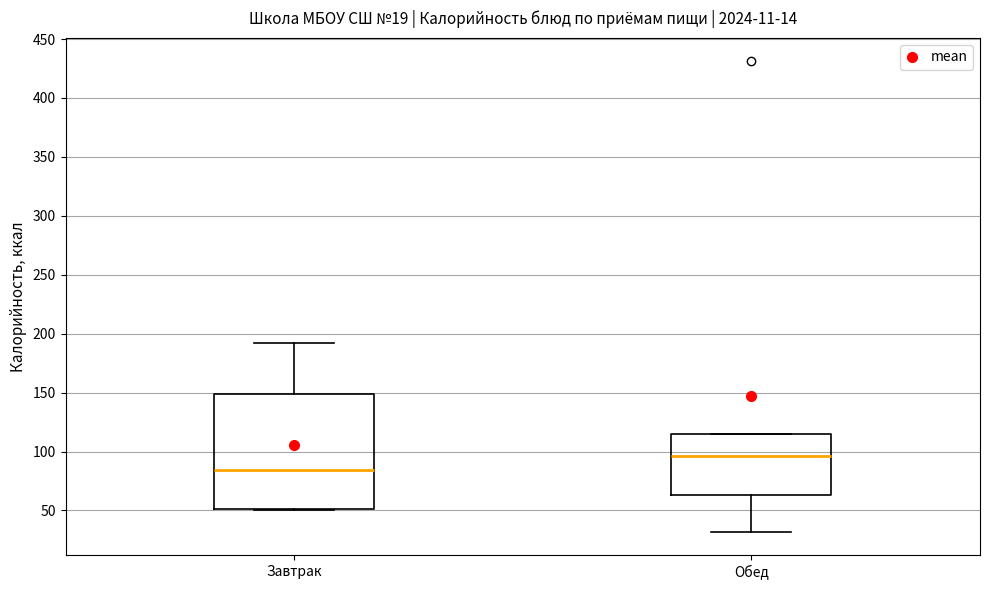

Reading left to right, transcribe this box plot: for each box, give where its median line is, the range the box spans, and where its two whiskers end, as read against the y-axis. The values are not printed on the chart, so give them approximately, as read against the axis.

Завтрак: median 85, box 50 to 150, whiskers 50 to 190
Обед: median 95, box 65 to 115, whiskers 30 to 115